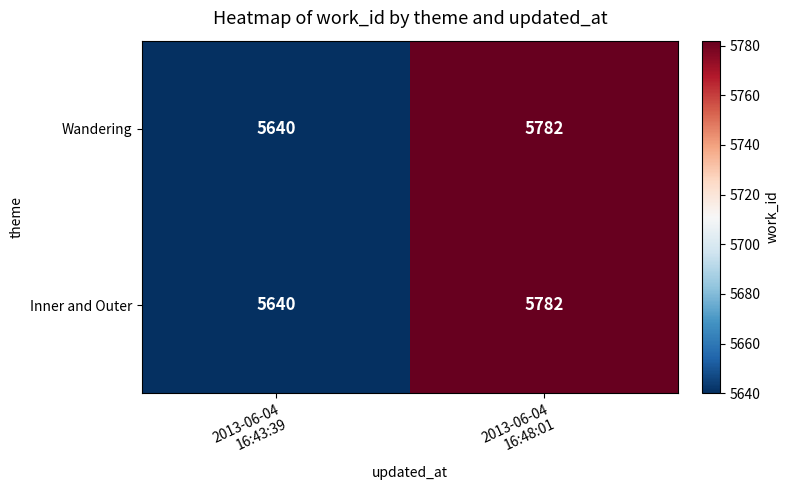

Reading right to left, what are all the values shown in this chart?

Wandering: 5782	5640
Inner and Outer: 5782	5640